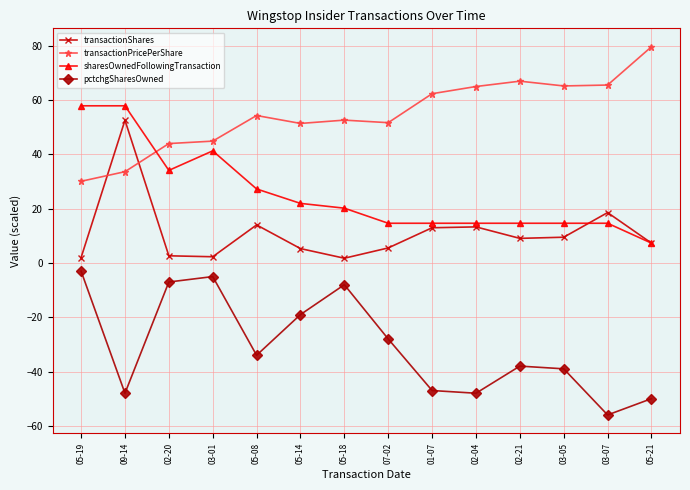

Which label corresponds to the largest value in the chart?

05-21